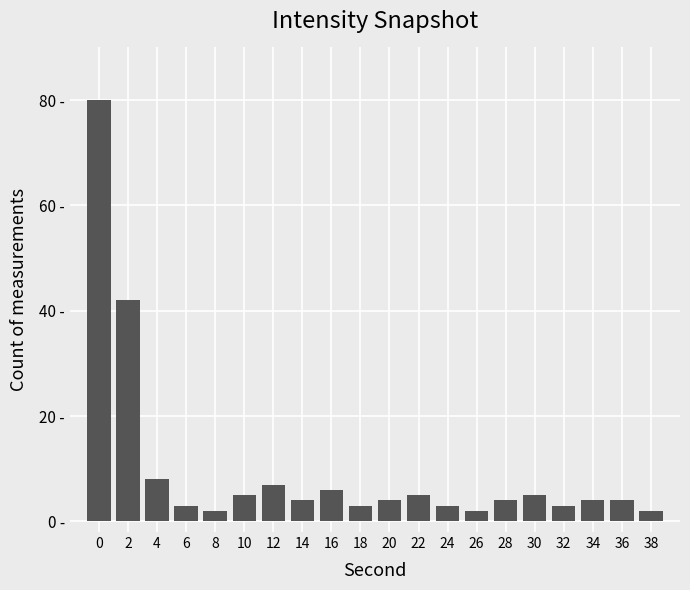

The value at 32 is 1. True or false?

False